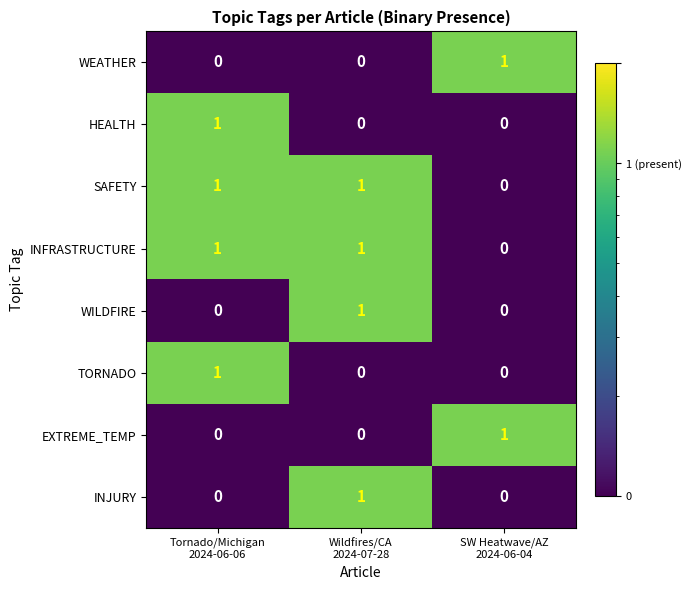

At how many categories does at least one series exceed 0?

3